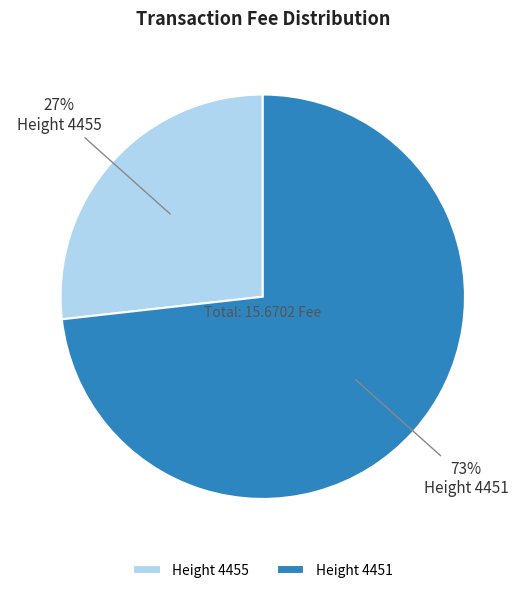

Which slice is the largest?

Height 4451